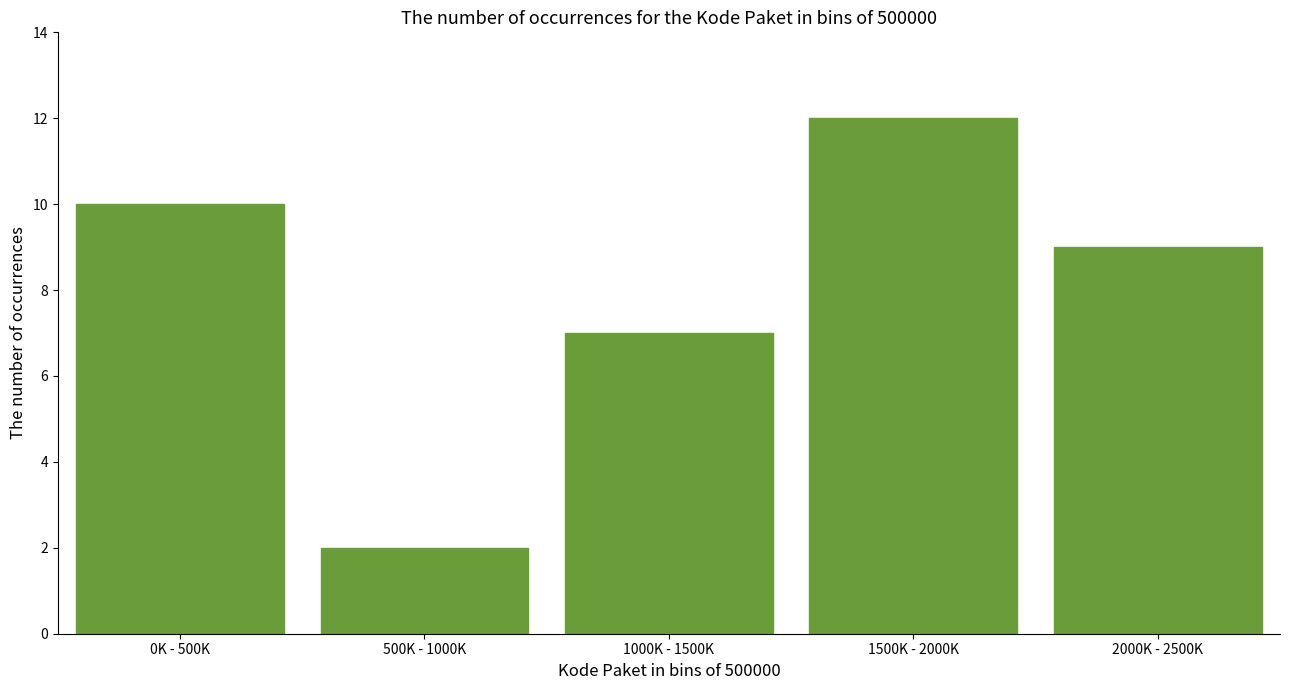

Reading left to right, what are all the values shown in this chart?

10	2	7	12	9